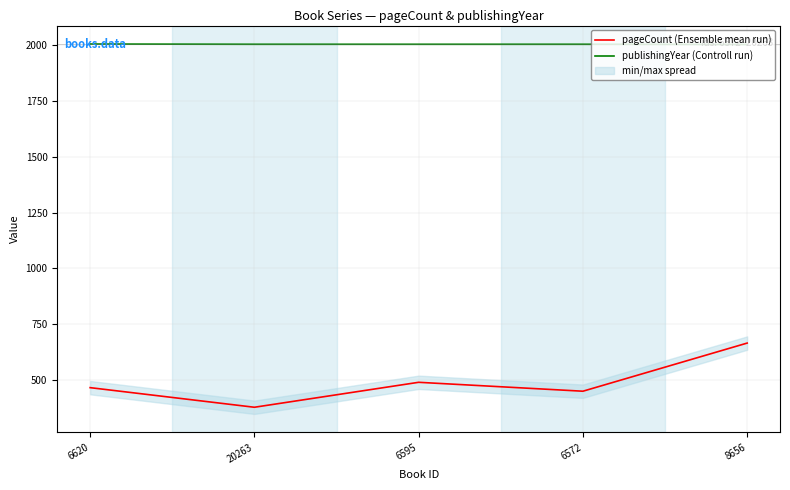

How many interior local valleys does the pageCount (Ensemble mean run) series have?

2